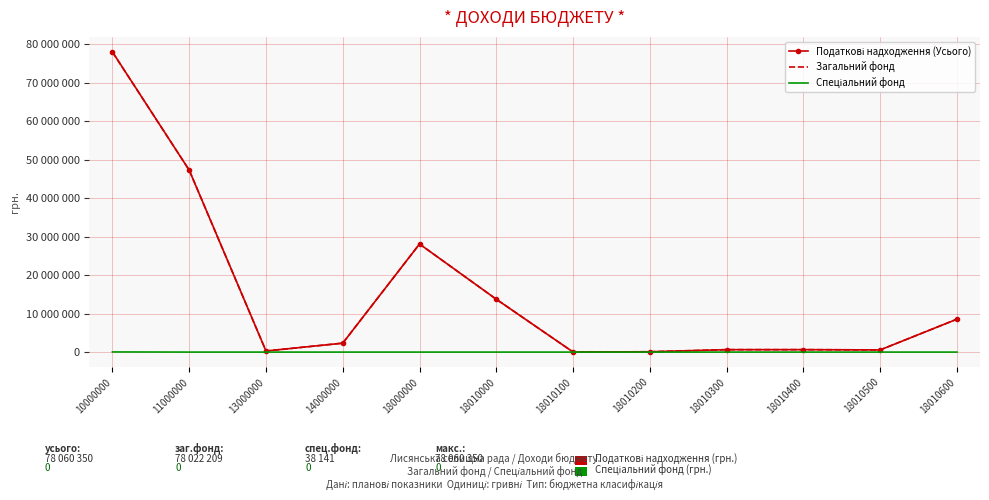

What is the difference between the maximum and minimum values in the Спеціальний фонд series?

38141